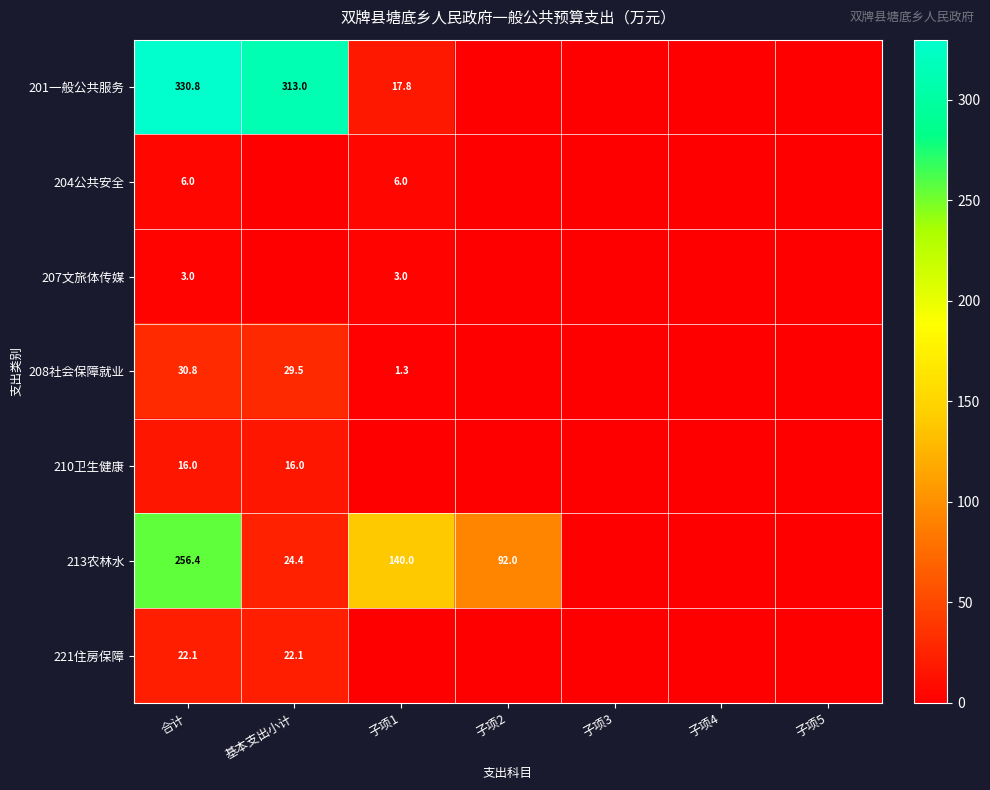

What is the spread (max minus min) of values at 合计?

327.8